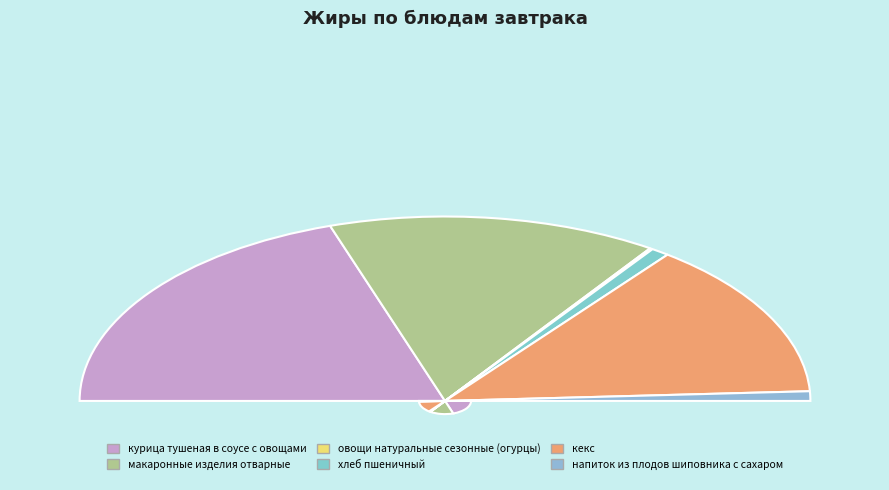

Which category has the biggest portion of the pie?

курица тушеная в соусе с овощами